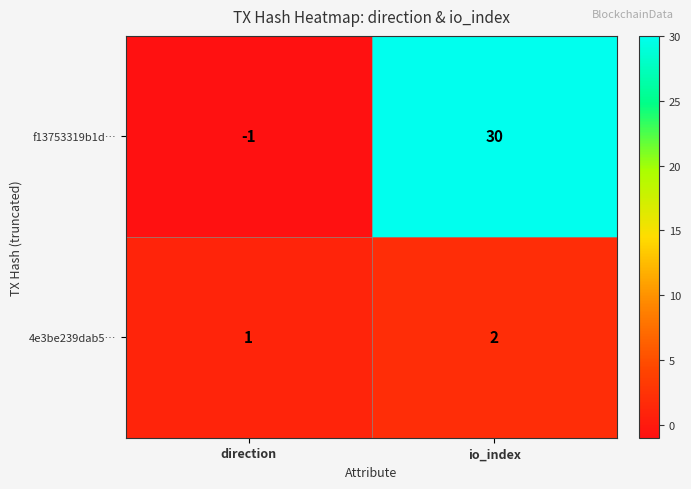

What is the sum of all f13753319b1d… values?

29